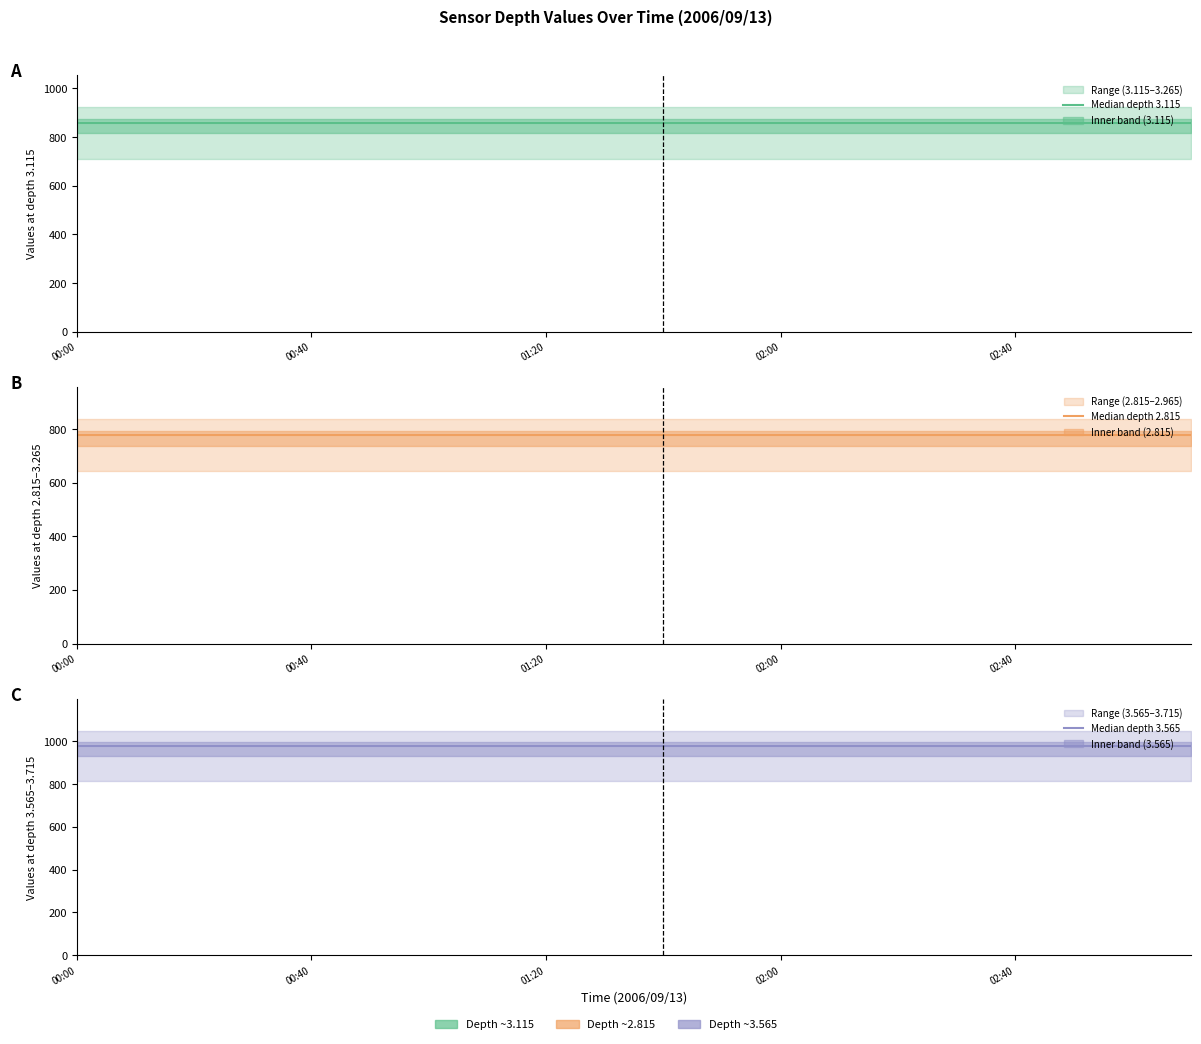

True or false: Median depth 3.115 and Median depth 2.815 intersect in this chart.

False